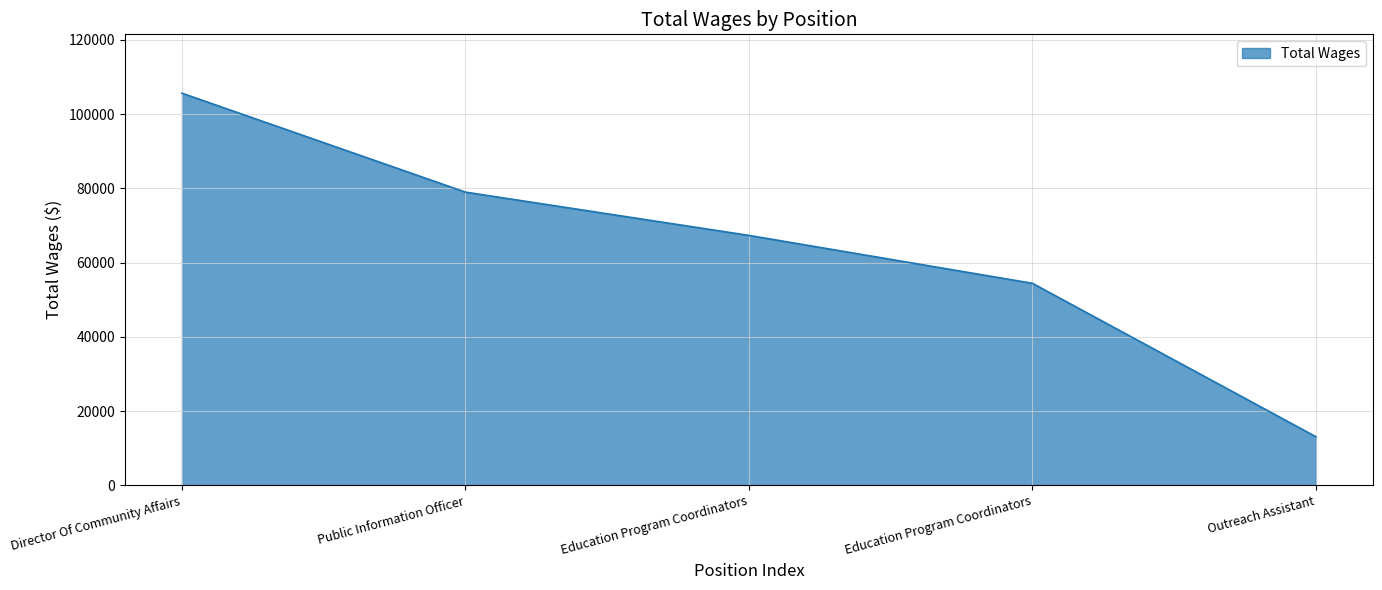

The chart shows a value of 36299 at Education Program Coordinators. True or false?

False